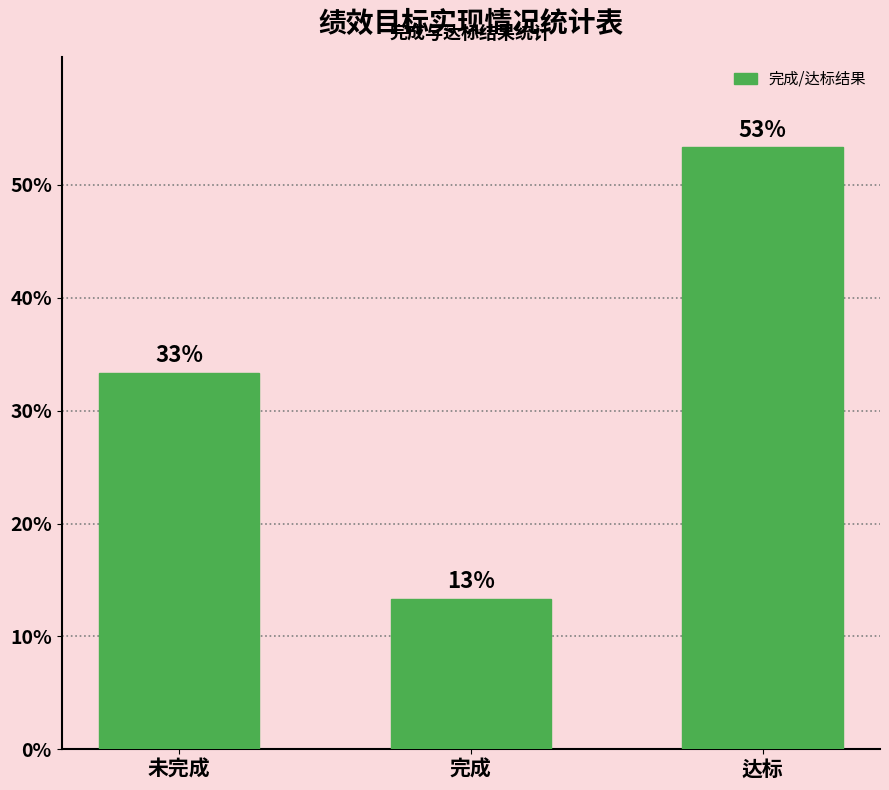

Reading left to right, what are all the values shown in this chart?

33.3	13.3	53.3